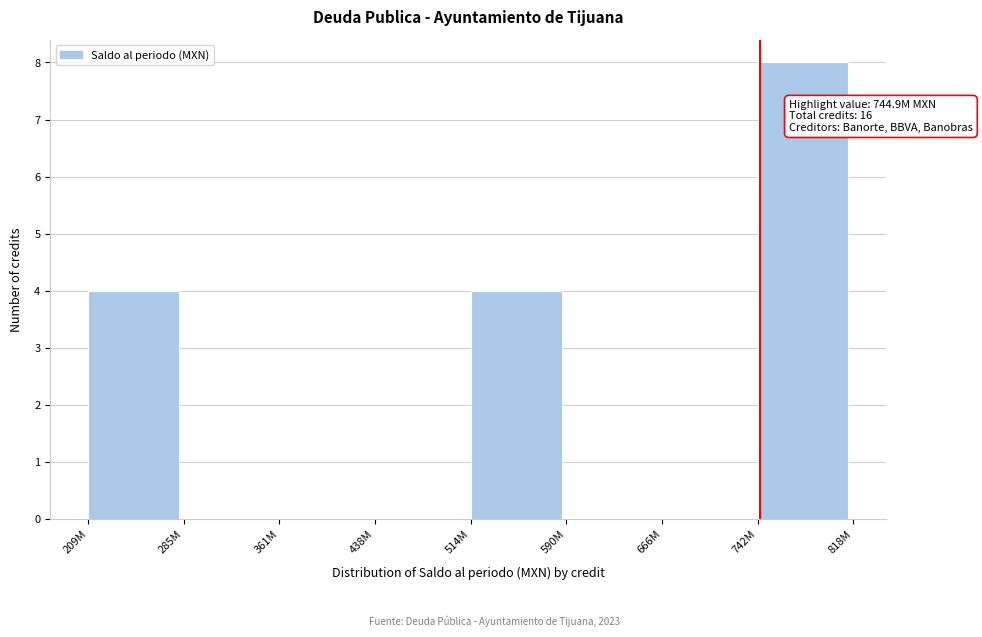

Reading left to right, extract all data points from this chart.

209M=4	285M=0	361M=0	438M=0	514M=4	590M=0	666M=0	742M=8